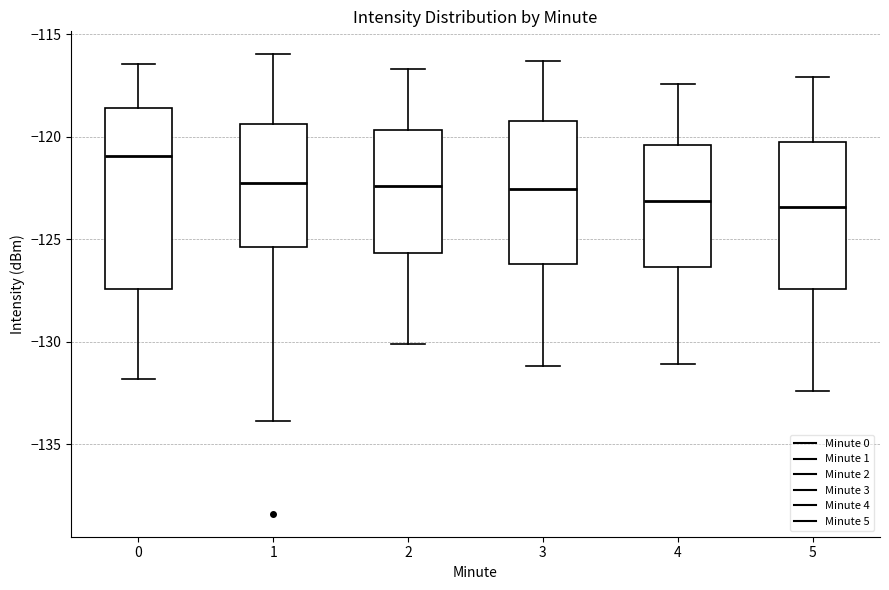

Reading left to right, transcribe this box plot: for each box, give where its median line is, the range the box spans, and where its two whiskers end, as read against the y-axis. The values are not printed on the chart, so give them approximately, as read against the axis.

0: median -121.0, box -127.5 to -118.5, whiskers -132.0 to -116.5
1: median -122.0, box -125.5 to -119.5, whiskers -134.0 to -116.0
2: median -122.5, box -125.5 to -119.5, whiskers -130.0 to -116.5
3: median -122.5, box -126.0 to -119.0, whiskers -131.0 to -116.5
4: median -123.0, box -126.5 to -120.5, whiskers -131.0 to -117.5
5: median -123.5, box -127.5 to -120.0, whiskers -132.5 to -117.0